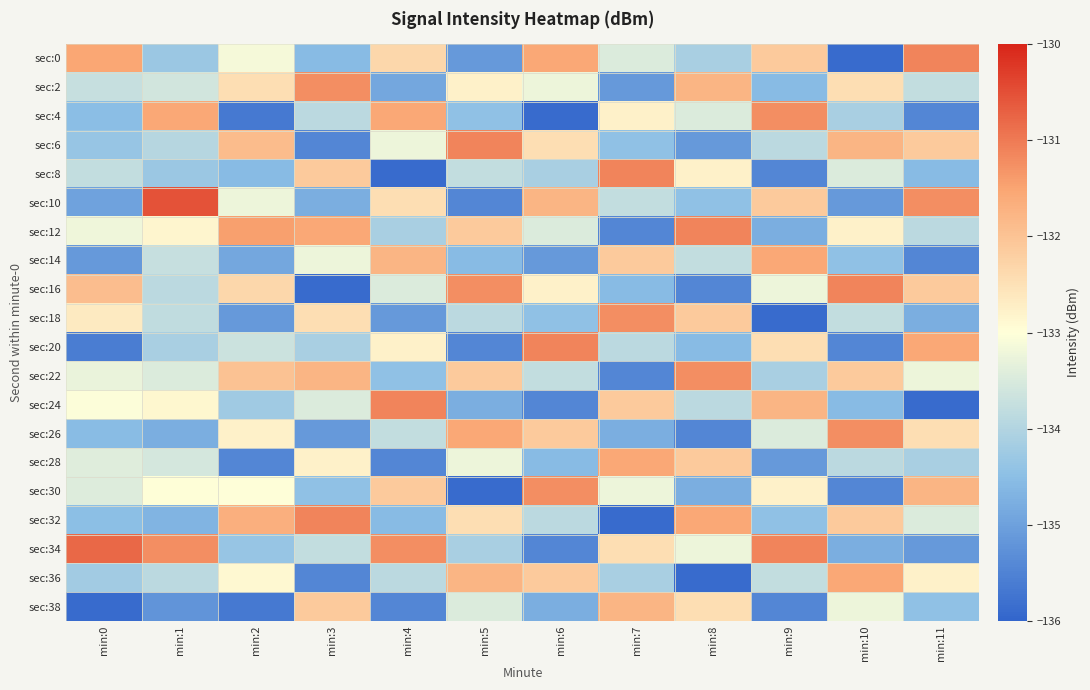

Reading left to right, what are all the values shown in this chart?

sec:0: min:0=-131.5	min:1=-134.3	min:2=-133.1	min:3=-134.6	min:4=-132.3	min:5=-135.1	min:6=-131.6	min:7=-133.4	min:8=-134.1	min:9=-132.1	min:10=-135.9	min:11=-131.1
sec:2: min:0=-133.8	min:1=-133.6	min:2=-132.4	min:3=-131.2	min:4=-134.9	min:5=-132.8	min:6=-133.2	min:7=-135.1	min:8=-131.8	min:9=-134.6	min:10=-132.4	min:11=-133.8
sec:4: min:0=-134.5	min:1=-131.6	min:2=-135.7	min:3=-133.9	min:4=-131.6	min:5=-134.4	min:6=-135.9	min:7=-132.8	min:8=-133.4	min:9=-131.2	min:10=-134.1	min:11=-135.4
sec:6: min:0=-134.3	min:1=-133.9	min:2=-131.9	min:3=-135.4	min:4=-133.2	min:5=-131.1	min:6=-132.4	min:7=-134.4	min:8=-135.1	min:9=-133.9	min:10=-131.8	min:11=-132.1
sec:8: min:0=-133.8	min:1=-134.3	min:2=-134.6	min:3=-132.1	min:4=-135.9	min:5=-133.8	min:6=-134.1	min:7=-131.1	min:8=-132.8	min:9=-135.4	min:10=-133.4	min:11=-134.6
sec:10: min:0=-135.0	min:1=-130.5	min:2=-133.2	min:3=-134.8	min:4=-132.4	min:5=-135.4	min:6=-131.8	min:7=-133.8	min:8=-134.4	min:9=-132.1	min:10=-135.1	min:11=-131.2
sec:12: min:0=-133.2	min:1=-132.8	min:2=-131.4	min:3=-131.6	min:4=-134.1	min:5=-132.1	min:6=-133.4	min:7=-135.4	min:8=-131.1	min:9=-134.8	min:10=-132.8	min:11=-133.9
sec:14: min:0=-135.1	min:1=-133.7	min:2=-134.9	min:3=-133.2	min:4=-131.8	min:5=-134.6	min:6=-135.1	min:7=-132.1	min:8=-133.8	min:9=-131.6	min:10=-134.4	min:11=-135.4
sec:16: min:0=-131.9	min:1=-133.9	min:2=-132.3	min:3=-135.9	min:4=-133.4	min:5=-131.2	min:6=-132.8	min:7=-134.6	min:8=-135.4	min:9=-133.2	min:10=-131.1	min:11=-132.1
sec:18: min:0=-132.7	min:1=-133.8	min:2=-135.1	min:3=-132.4	min:4=-135.1	min:5=-133.9	min:6=-134.4	min:7=-131.2	min:8=-132.1	min:9=-135.9	min:10=-133.8	min:11=-134.8
sec:20: min:0=-135.6	min:1=-134.1	min:2=-133.7	min:3=-134.1	min:4=-132.8	min:5=-135.4	min:6=-131.1	min:7=-133.9	min:8=-134.6	min:9=-132.4	min:10=-135.4	min:11=-131.6
sec:22: min:0=-133.3	min:1=-133.4	min:2=-132.0	min:3=-131.8	min:4=-134.4	min:5=-132.1	min:6=-133.8	min:7=-135.4	min:8=-131.2	min:9=-134.1	min:10=-132.1	min:11=-133.2
sec:24: min:0=-133.0	min:1=-132.9	min:2=-134.2	min:3=-133.4	min:4=-131.1	min:5=-134.8	min:6=-135.4	min:7=-132.1	min:8=-133.9	min:9=-131.8	min:10=-134.6	min:11=-135.9
sec:26: min:0=-134.5	min:1=-134.8	min:2=-132.8	min:3=-135.1	min:4=-133.8	min:5=-131.6	min:6=-132.1	min:7=-134.8	min:8=-135.4	min:9=-133.4	min:10=-131.2	min:11=-132.4
sec:28: min:0=-133.4	min:1=-133.6	min:2=-135.4	min:3=-132.8	min:4=-135.4	min:5=-133.2	min:6=-134.6	min:7=-131.6	min:8=-132.1	min:9=-135.1	min:10=-133.9	min:11=-134.1
sec:30: min:0=-133.4	min:1=-133.0	min:2=-133.0	min:3=-134.4	min:4=-132.1	min:5=-135.9	min:6=-131.2	min:7=-133.2	min:8=-134.8	min:9=-132.8	min:10=-135.4	min:11=-131.8
sec:32: min:0=-134.5	min:1=-134.7	min:2=-131.7	min:3=-131.1	min:4=-134.6	min:5=-132.4	min:6=-133.9	min:7=-135.9	min:8=-131.6	min:9=-134.4	min:10=-132.1	min:11=-133.4
sec:34: min:0=-130.8	min:1=-131.2	min:2=-134.3	min:3=-133.8	min:4=-131.2	min:5=-134.1	min:6=-135.4	min:7=-132.4	min:8=-133.2	min:9=-131.1	min:10=-134.8	min:11=-135.1
sec:36: min:0=-134.2	min:1=-133.9	min:2=-132.9	min:3=-135.4	min:4=-133.9	min:5=-131.8	min:6=-132.1	min:7=-134.1	min:8=-135.9	min:9=-133.8	min:10=-131.6	min:11=-132.8
sec:38: min:0=-135.9	min:1=-135.2	min:2=-135.7	min:3=-132.1	min:4=-135.4	min:5=-133.4	min:6=-134.8	min:7=-131.8	min:8=-132.4	min:9=-135.4	min:10=-133.2	min:11=-134.4